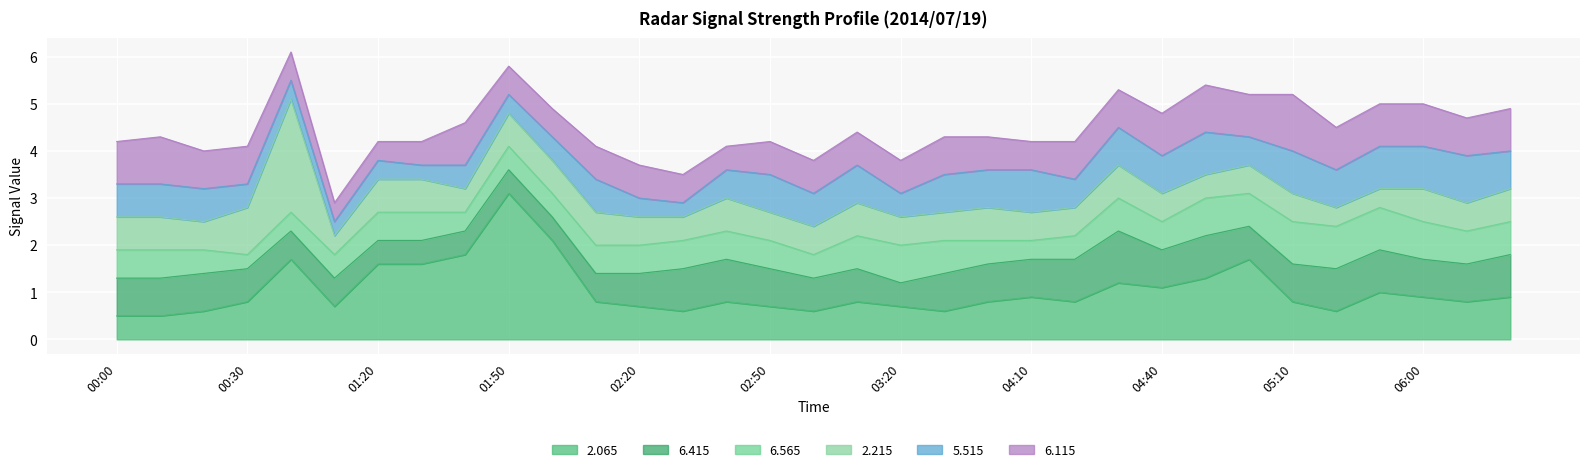

What is the average value of the 2.215 series?

0.7